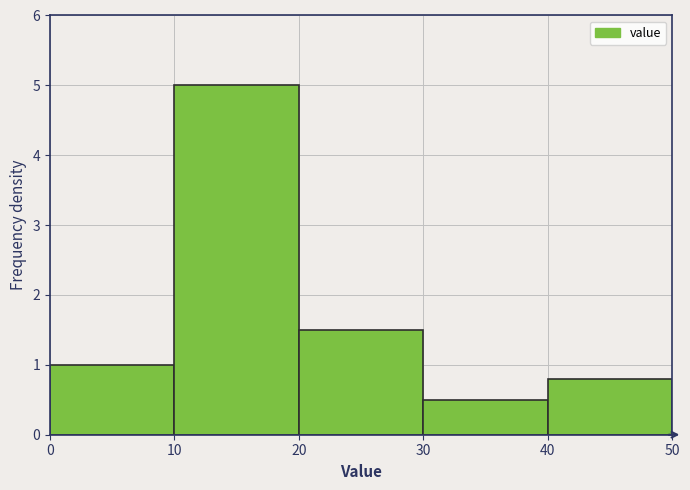

Reading left to right, list every bar in this chart as the range it spans on the x-axis followed by its height. The values are not printed on the chart, so give them approximately, as read against the axis.

0 to 10: 1.0
10 to 20: 5.0
20 to 30: 1.5
30 to 40: 0.5
40 to 50: 0.8